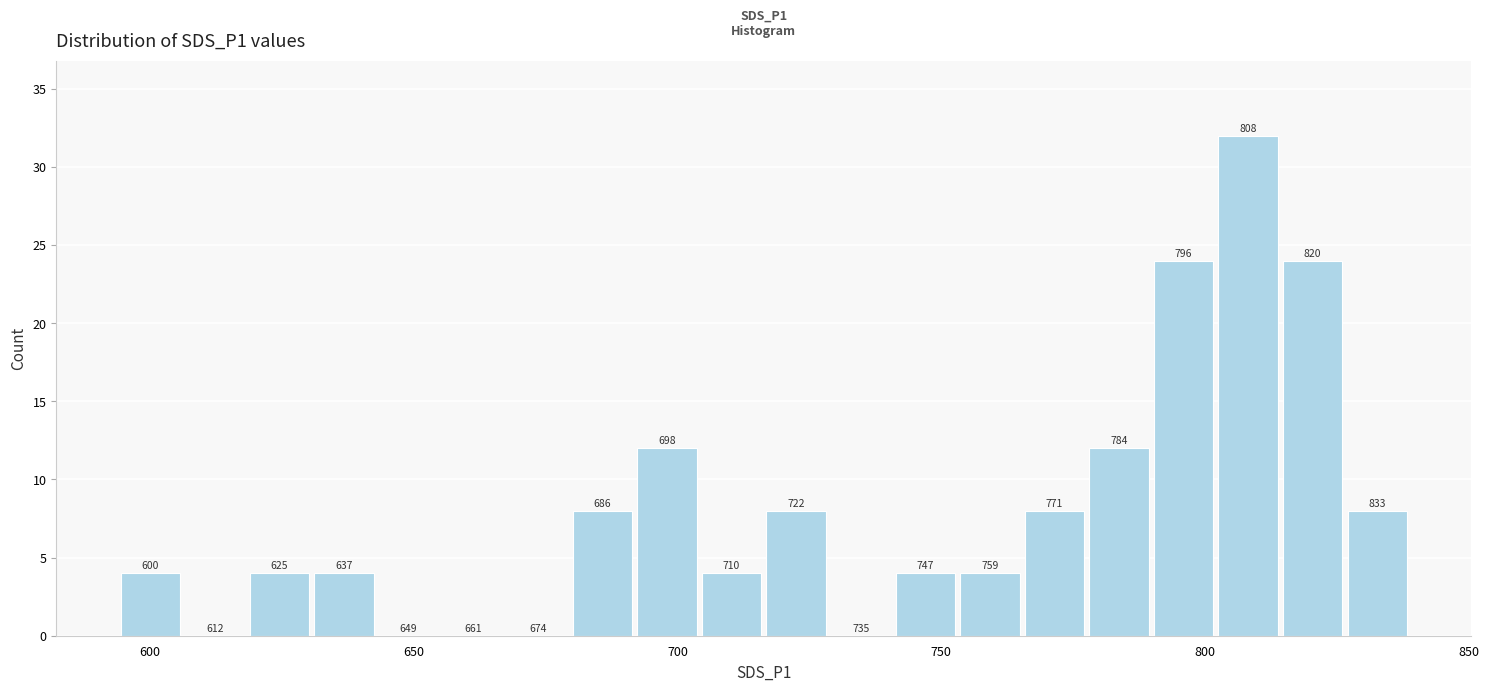

Read against the x-axis, roughly where is the centre of the tallest bar?

810